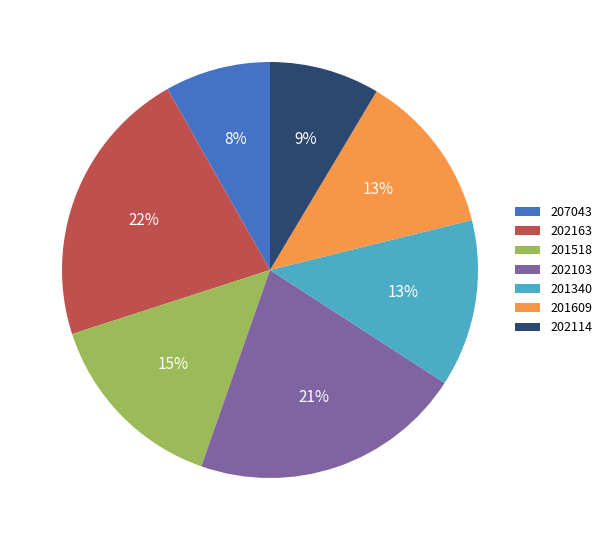

Is there a majority slice in this chart?

No